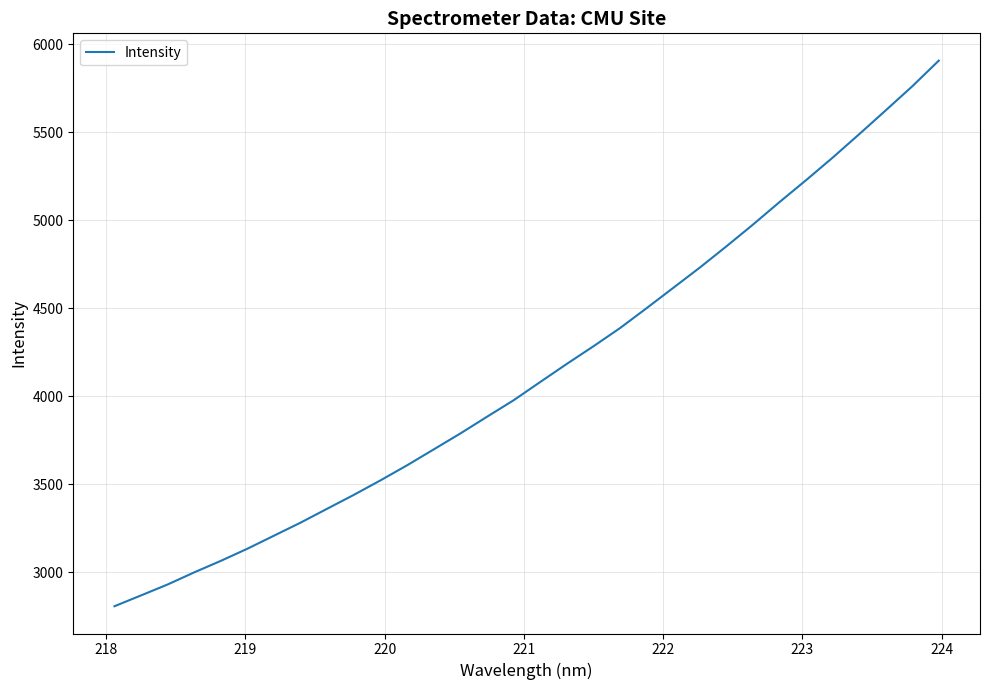

Reading left to right, what are all the values shown in this chart?

2808.0	2869.5	2931.6	3000.6	3065.9	3135.1	3209.2	3283.3	3362.3	3441.0	3523.3	3608.8	3699.0	3789.3	3884.2	3977.7	4081.3	4184.1	4284.1	4387.3	4500.5	4615.5	4730.8	4851.2	4974.9	5102.8	5227.3	5355.2	5488.4	5623.8	5760.6	5906.7